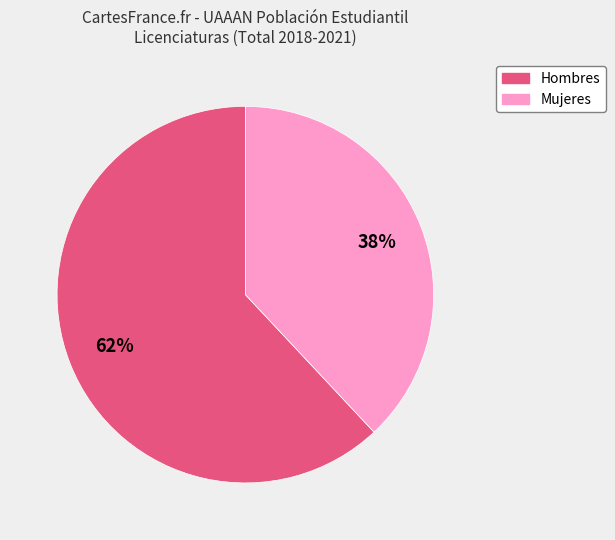

Is there any slice that represents more than half of the pie?

Yes